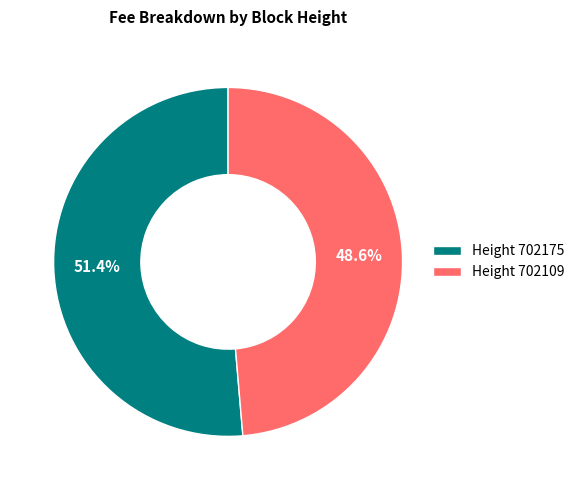

Is there a majority slice in this chart?

Yes